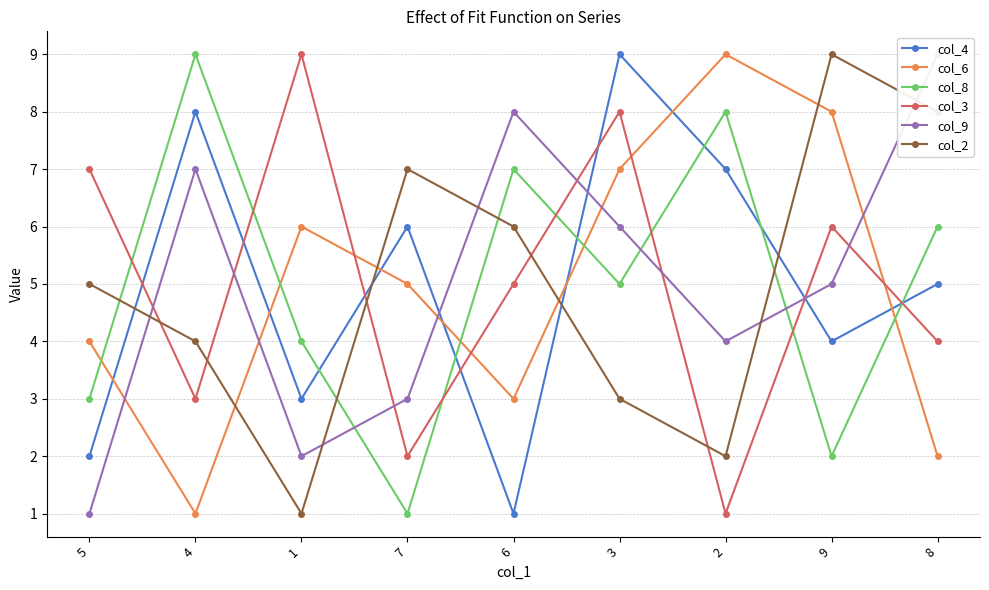

Is it true that col_9 equals 2 at 7?

False